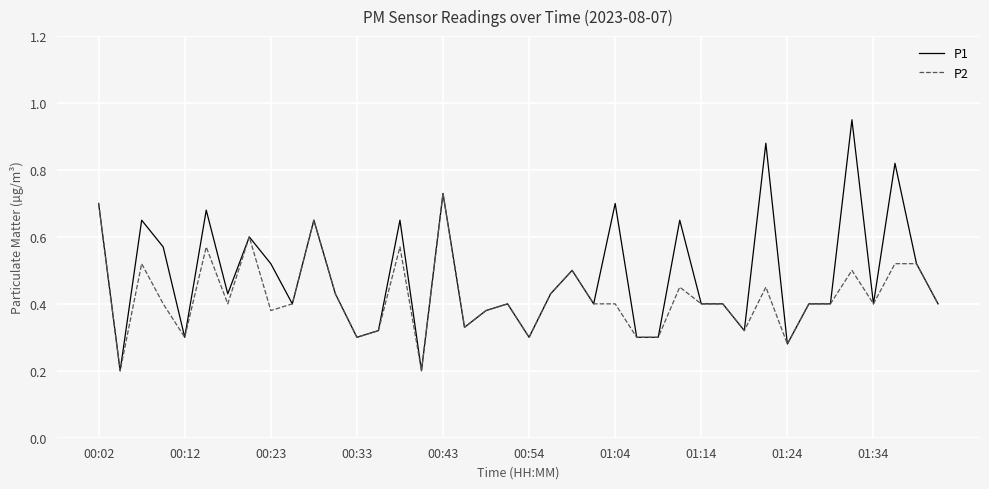

Which series has the largest total across all categories?

P1